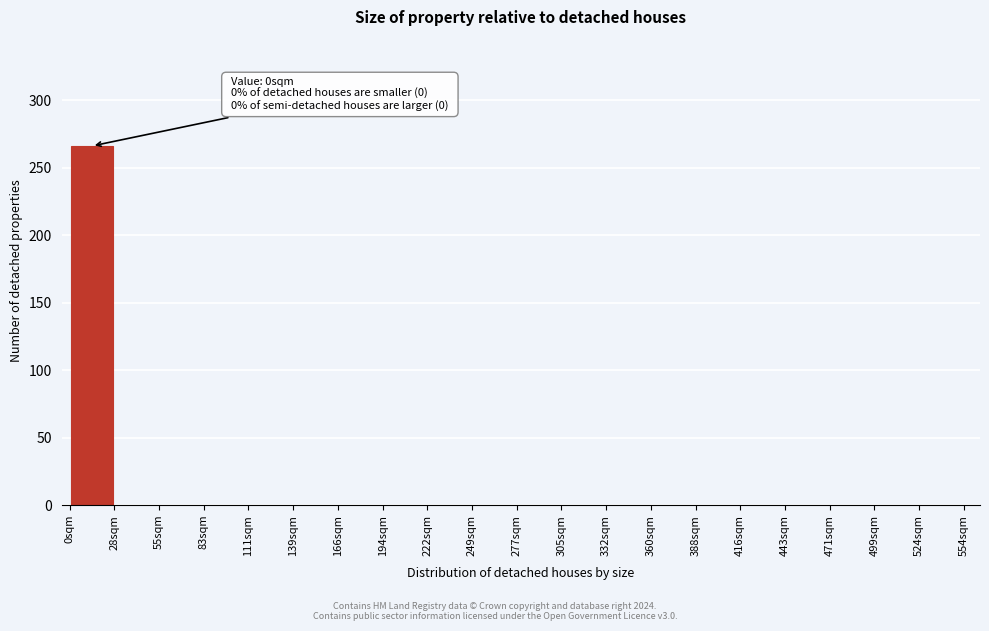

Over which range of the x-axis is the bar tallest?

0.0 to 27.5